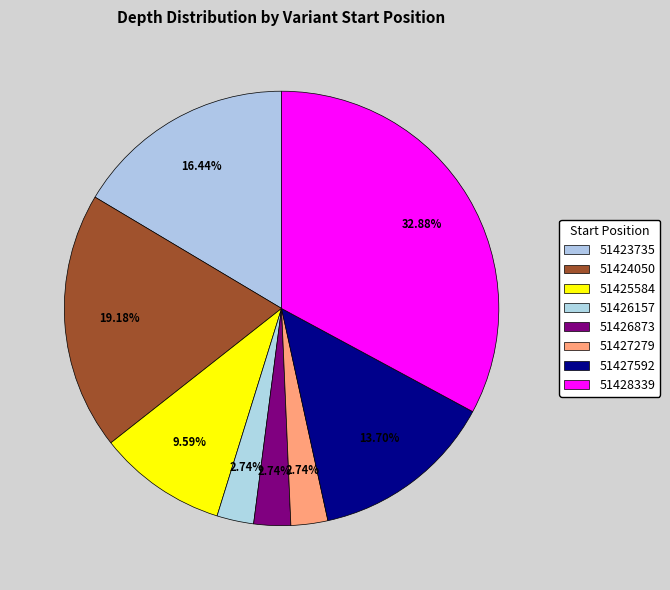

What percentage is the 51426873 slice, to the nearest percent?

3%